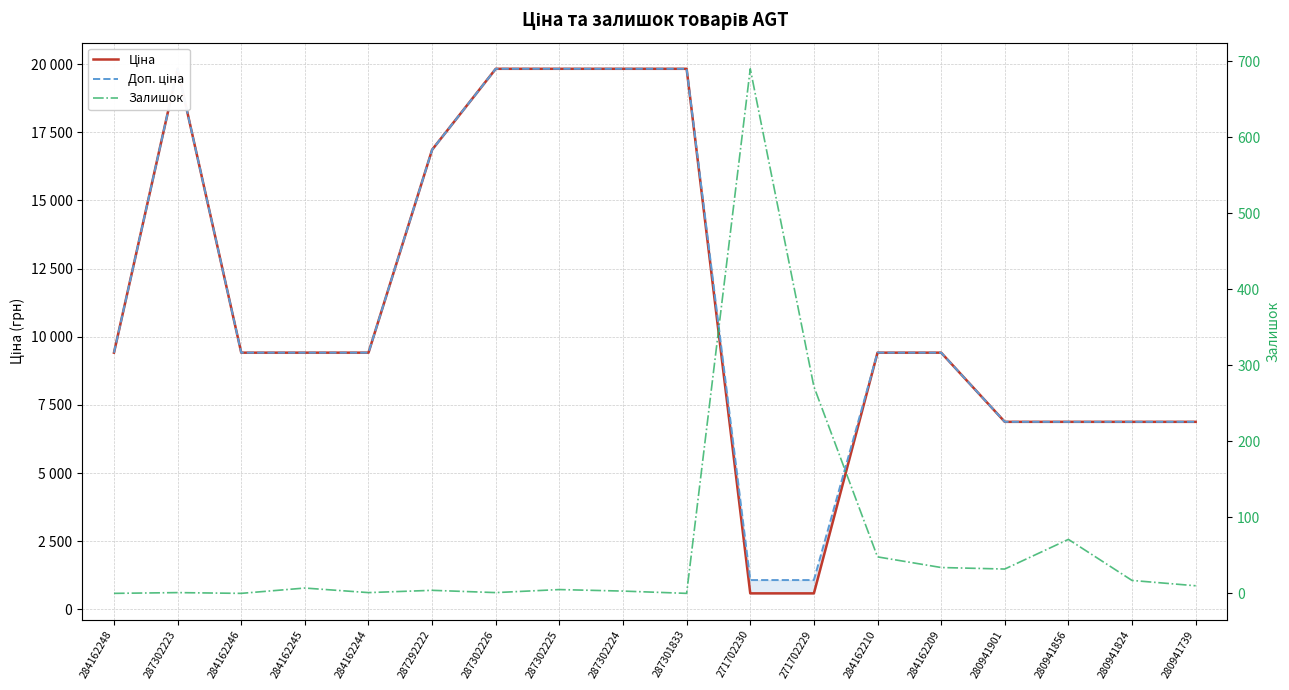

What is the greatest value displayed?

19831.1